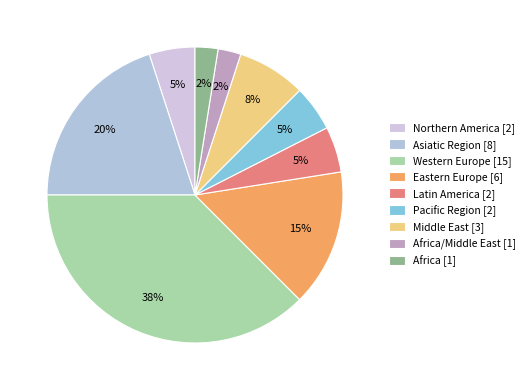

Count the number of slices in the pie.

9